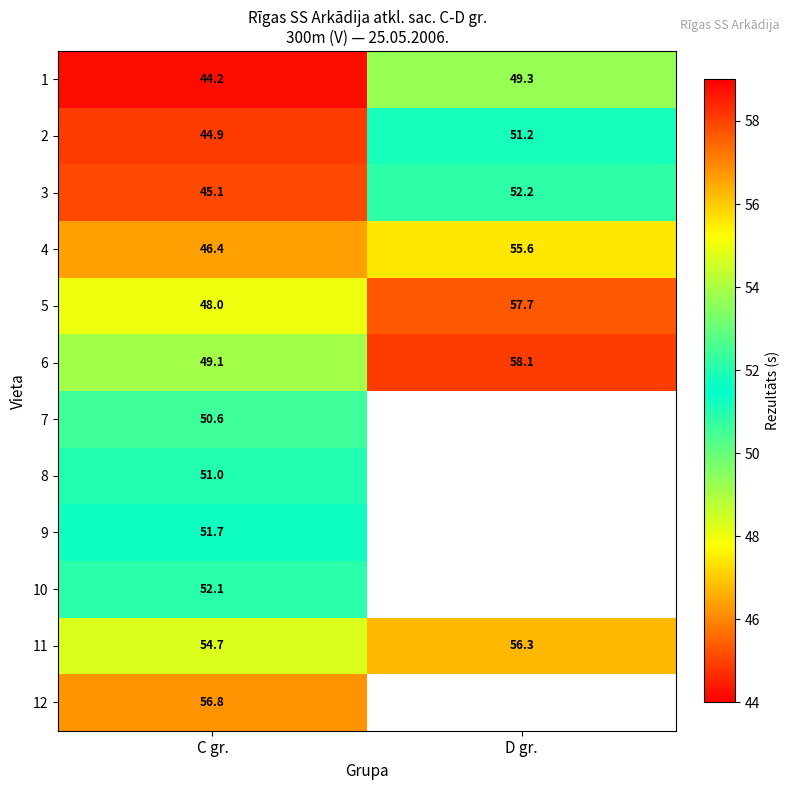

What is the spread (max minus min) of values at C gr.?

12.6